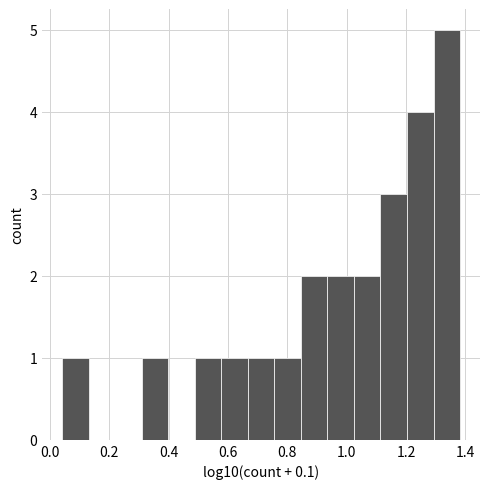

Reading left to right, transcribe this chart: for each bar, give the range it covers on the x-axis and its height. Neither the bar edges nor the heights are printed on the chart, so give them approximately, as read against the axes.

0.04 to 0.14: 1
0.14 to 0.22: 0
0.22 to 0.30: 0
0.30 to 0.40: 1
0.40 to 0.48: 0
0.48 to 0.58: 1
0.58 to 0.66: 1
0.66 to 0.76: 1
0.76 to 0.84: 1
0.84 to 0.94: 2
0.94 to 1.02: 2
1.02 to 1.12: 2
1.12 to 1.20: 3
1.20 to 1.30: 4
1.30 to 1.38: 5